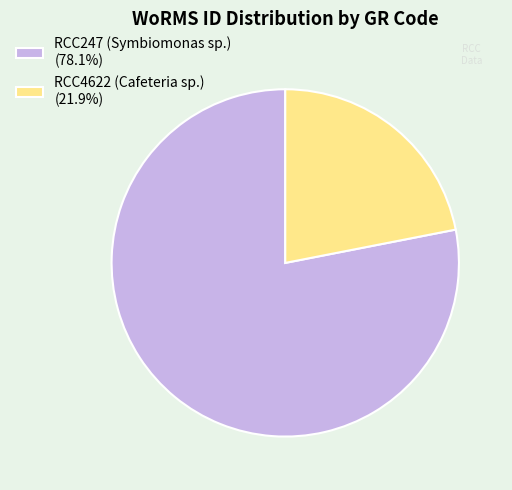

What is the largest slice in the pie chart?

RCC247 (Symbiomonas sp.)